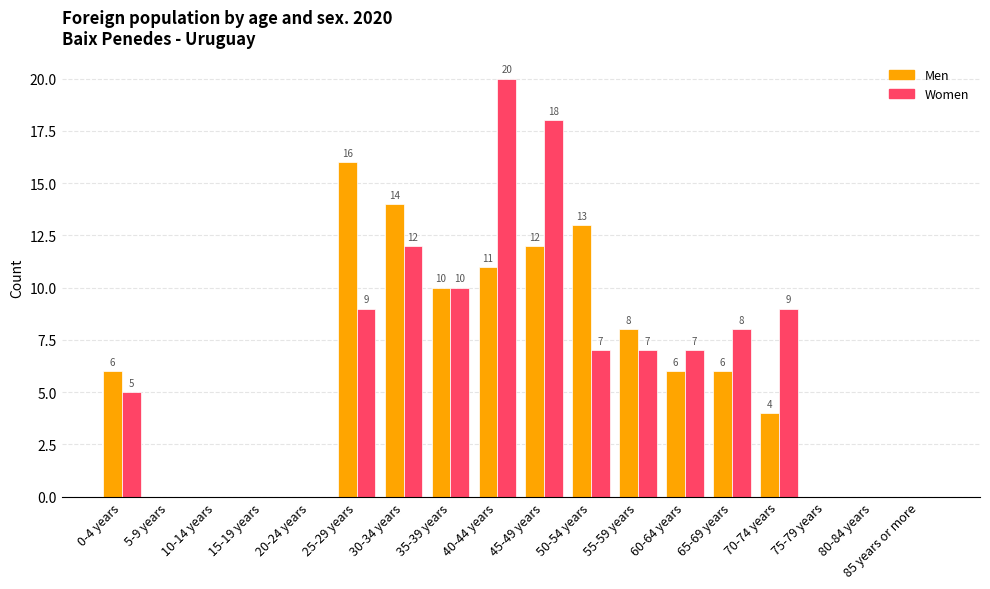

What is the sum of all Men values?

106